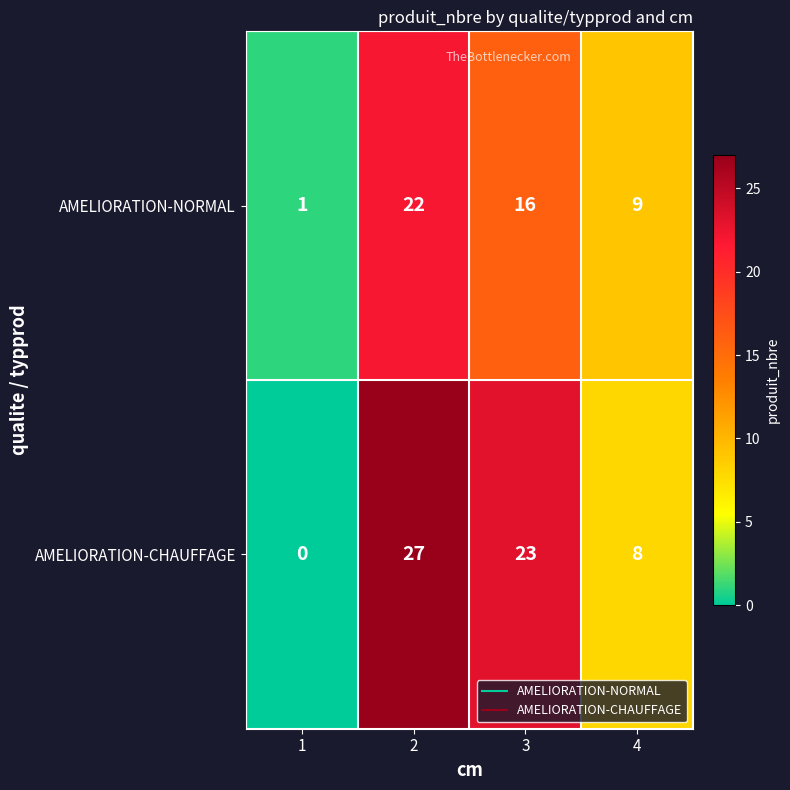

How many distinct data groups are displayed?

2